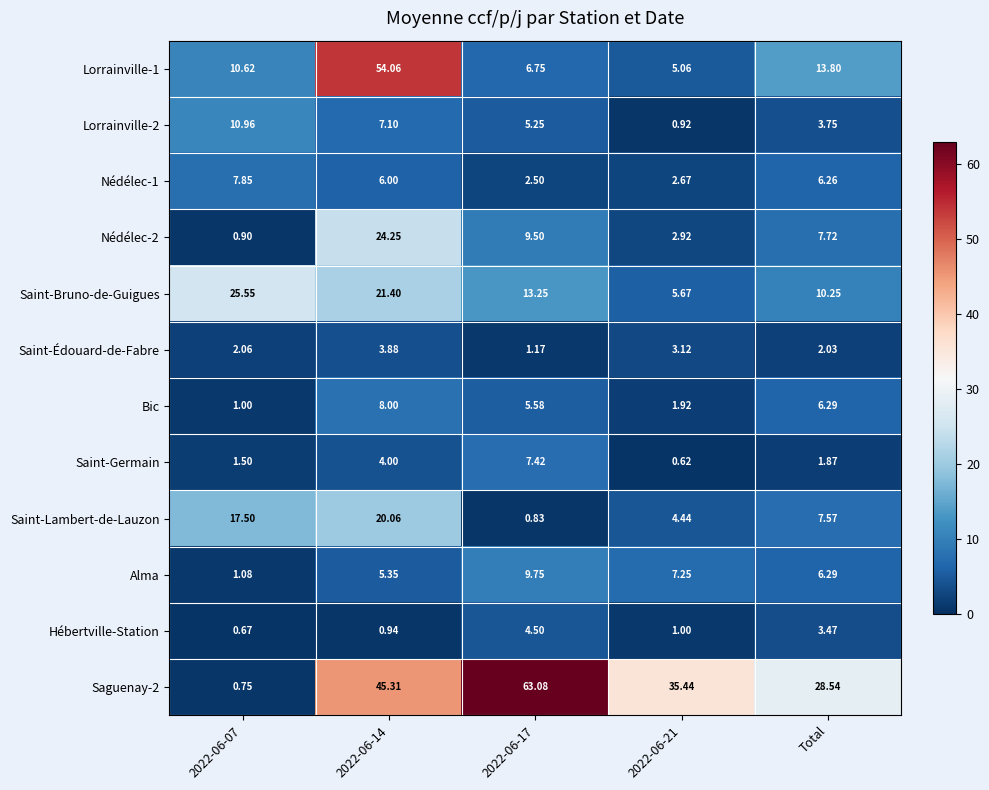

At which category is the sum across all series the highest?

2022-06-14